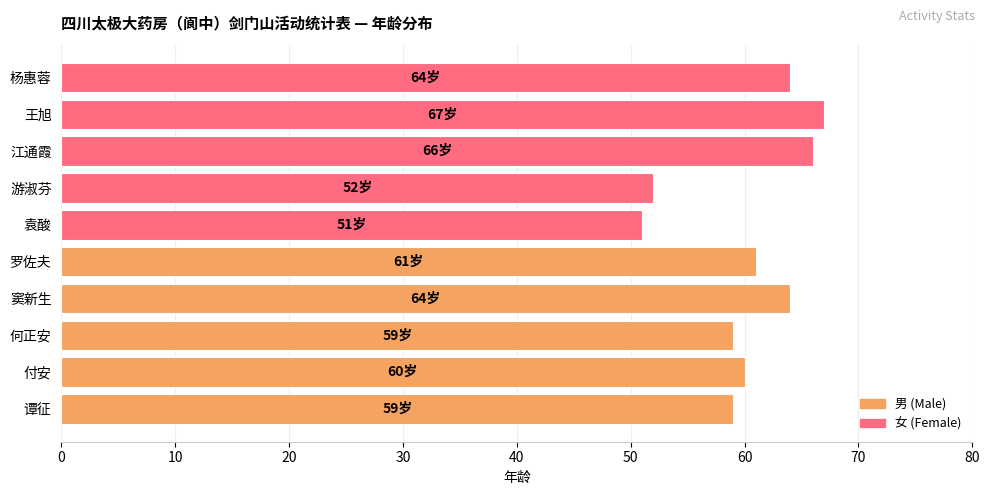

What is the difference between the values at 游淑芬 and 杨惠蓉?

12